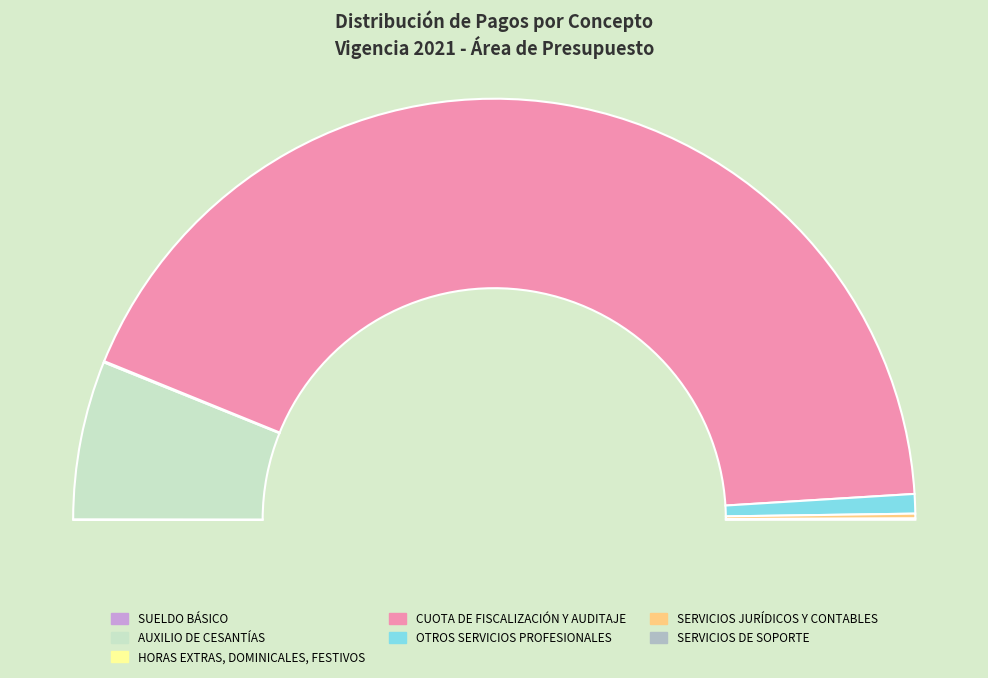

How many slices are in this pie chart?

7